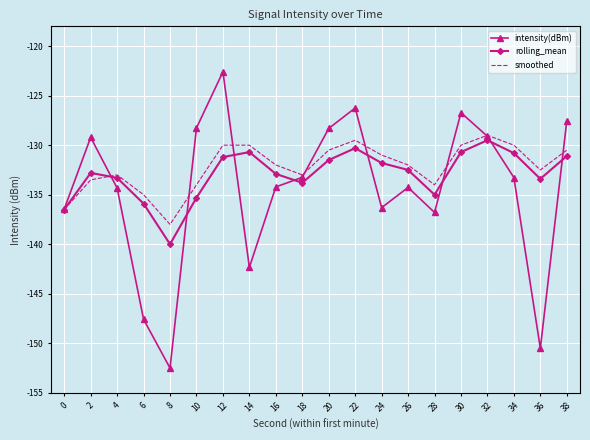

What are all the series names shown in the legend?

intensity(dBm), rolling_mean, smoothed